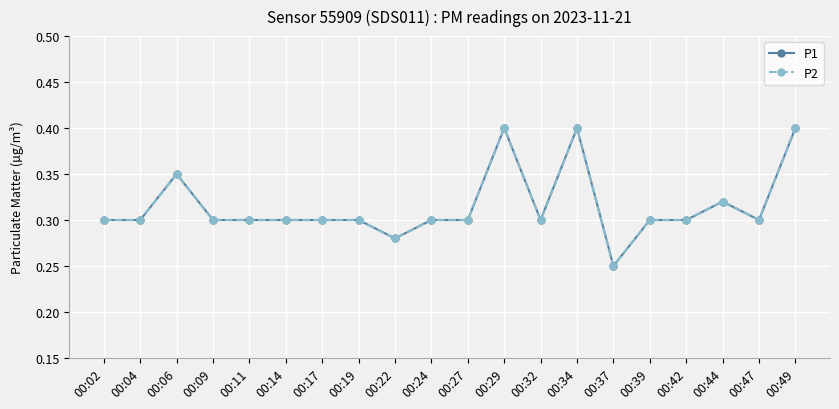

Is this an area chart (filled region under the line)?

No